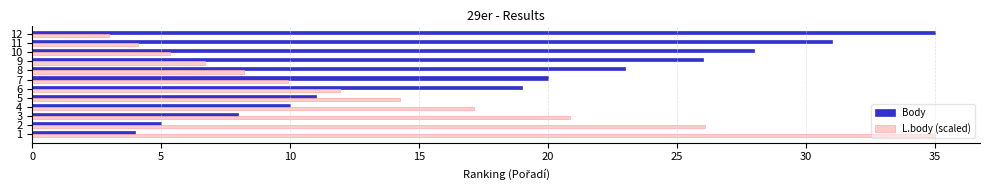

What are all the series names shown in the legend?

Body, L.body (scaled)